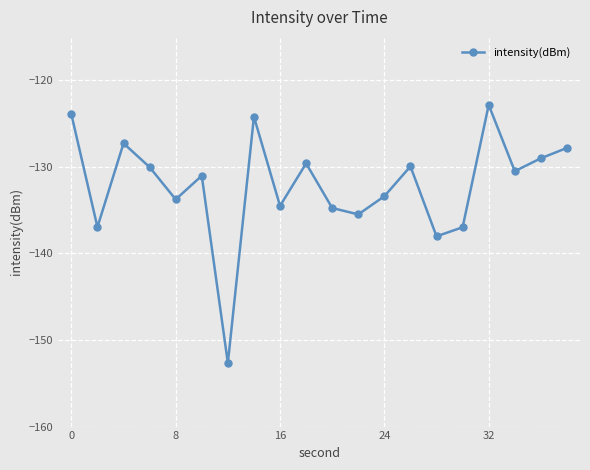

How many points are higher than both their immediate neighbors (excluding endpoints)?

6